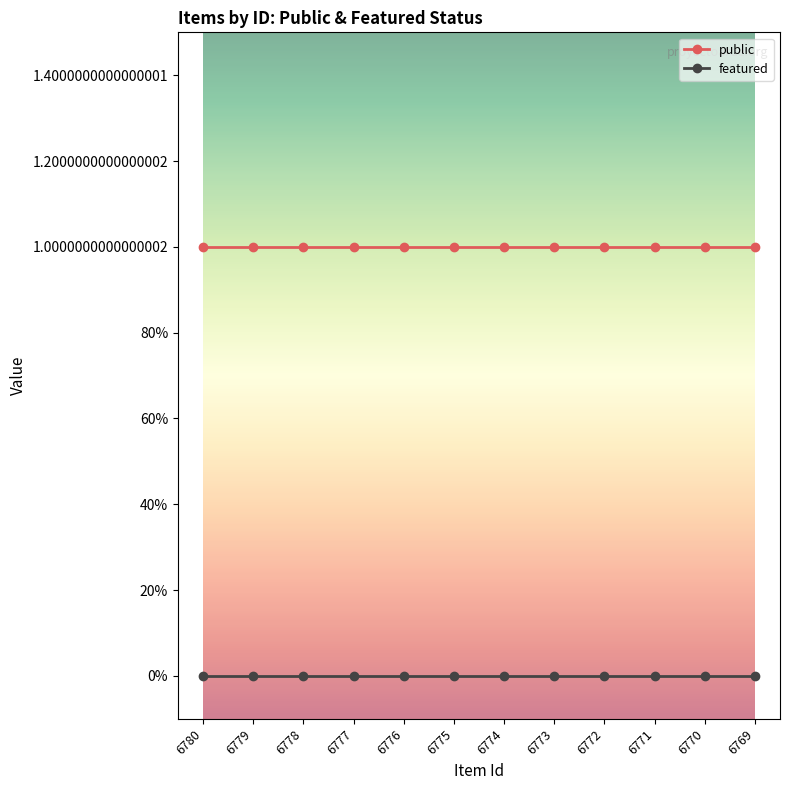

Does the chart have visible grid lines?

No